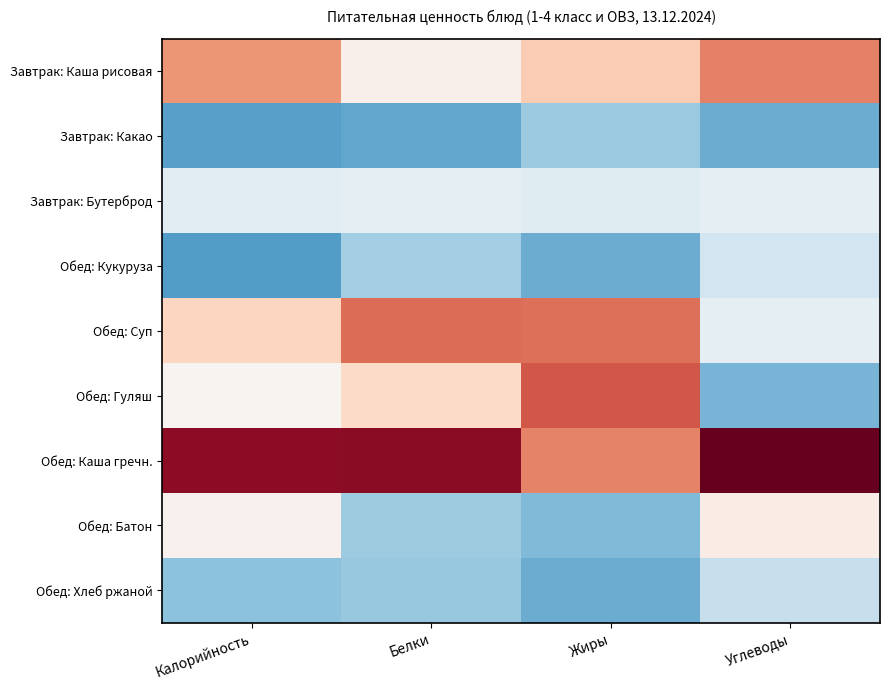

At which category is the sum across all series the highest?

Жиры